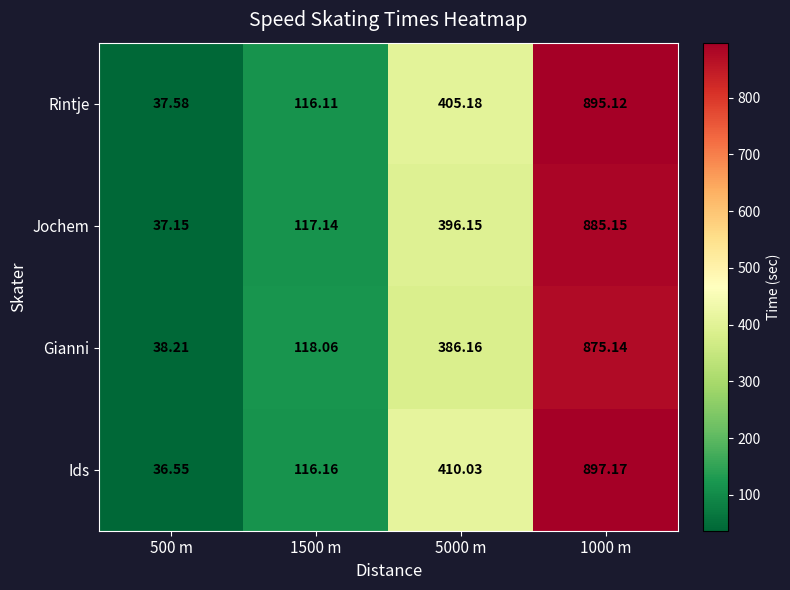

Which series has the largest total across all categories?

Ids